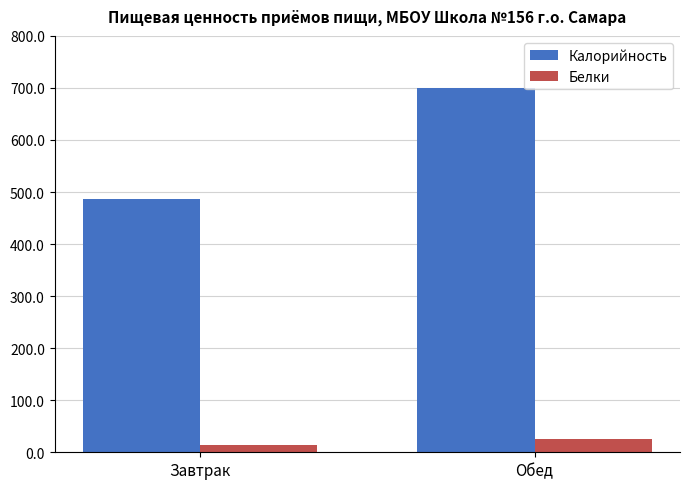

Reading left to right, transcribe all the data shown in this chart.

Калорийность: 486.4	700.3
Белки: 14.0	25.6